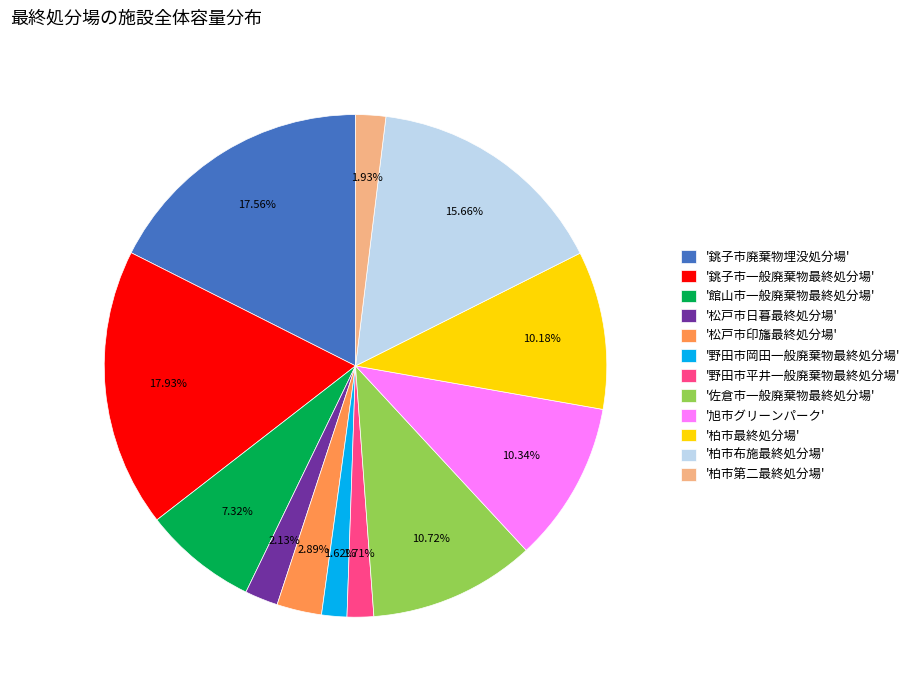

Do '銚子市一般廃棄物最終処分場' and '野田市岡田一般廃棄物最終処分場' together represent more than half of the pie?

No